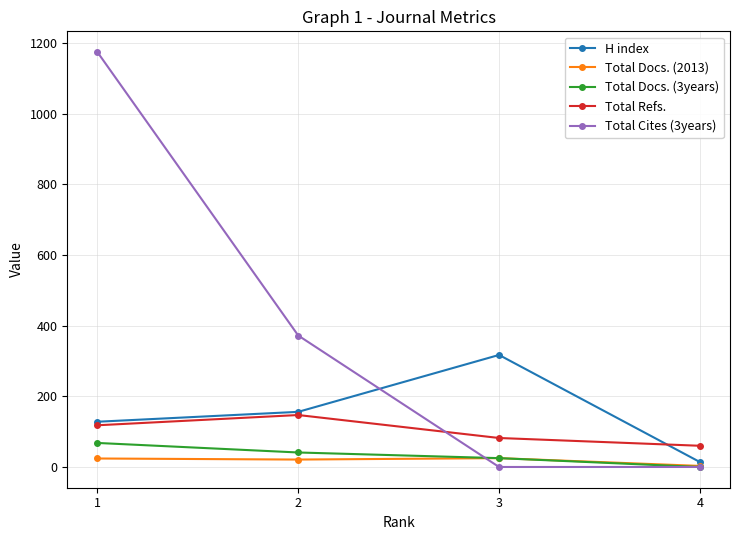

At which category is the sum across all series the highest?

1